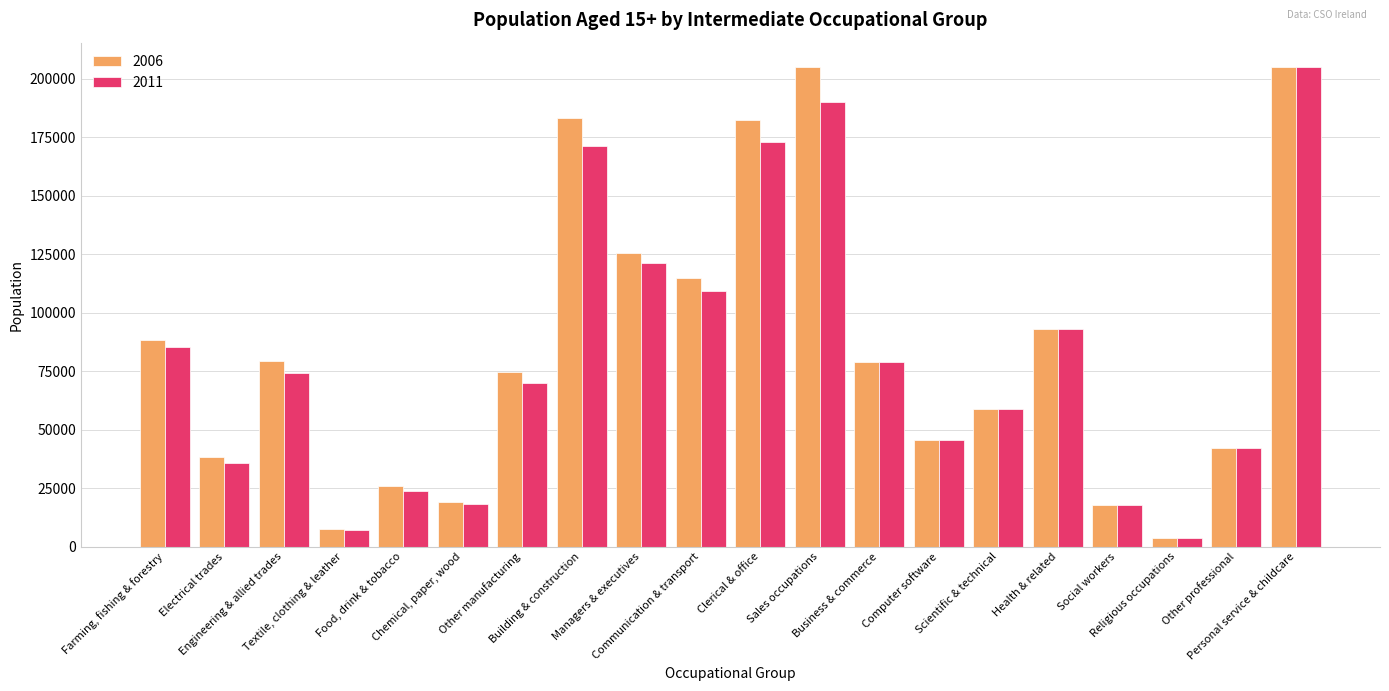

Rank the categories by 2006 value from lowest to highest.

Religious occupations, Textile, clothing & leather, Social workers, Chemical, paper, wood, Food, drink & tobacco, Electrical trades, Other professional, Computer software, Scientific & technical, Other manufacturing, Business & commerce, Engineering & allied trades, Farming, fishing & forestry, Health & related, Communication & transport, Managers & executives, Clerical & office, Building & construction, Sales occupations, Personal service & childcare